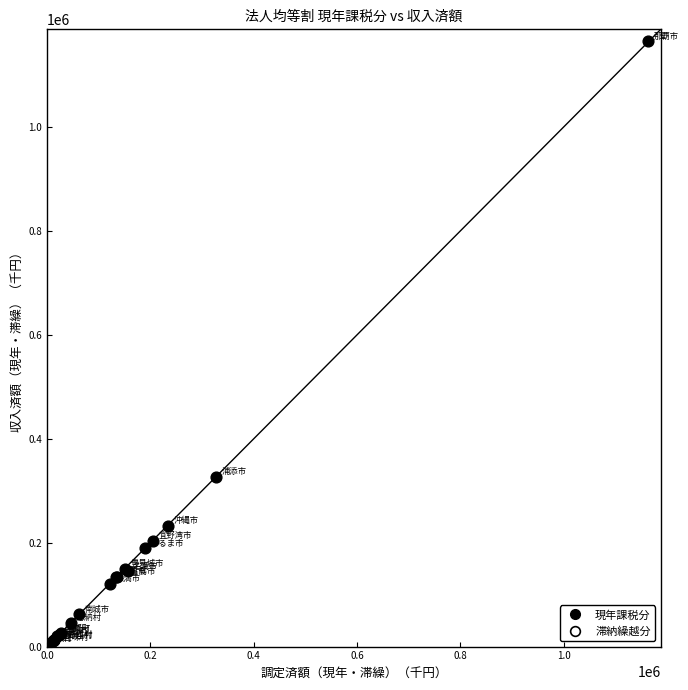

What are all the series names shown in the legend?

現年課税分, 滞納繰越分